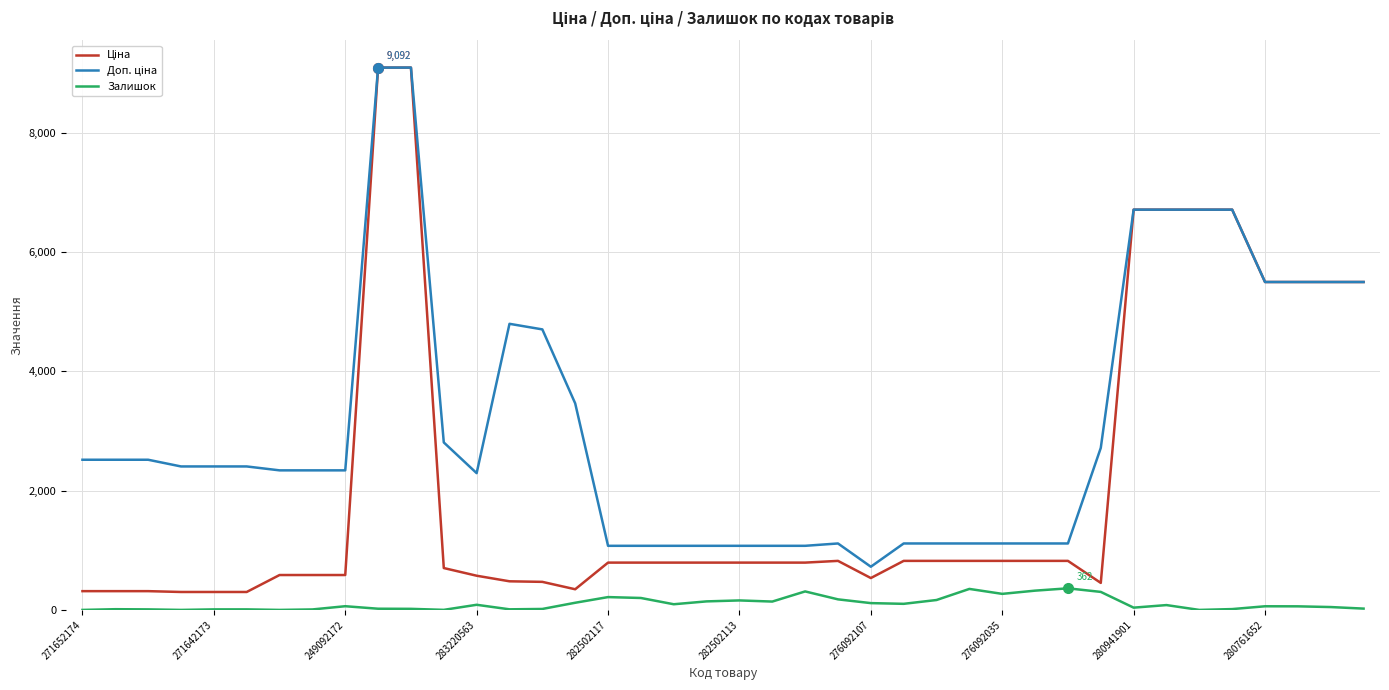

At how many categories does at least one series exceed 6445?

6